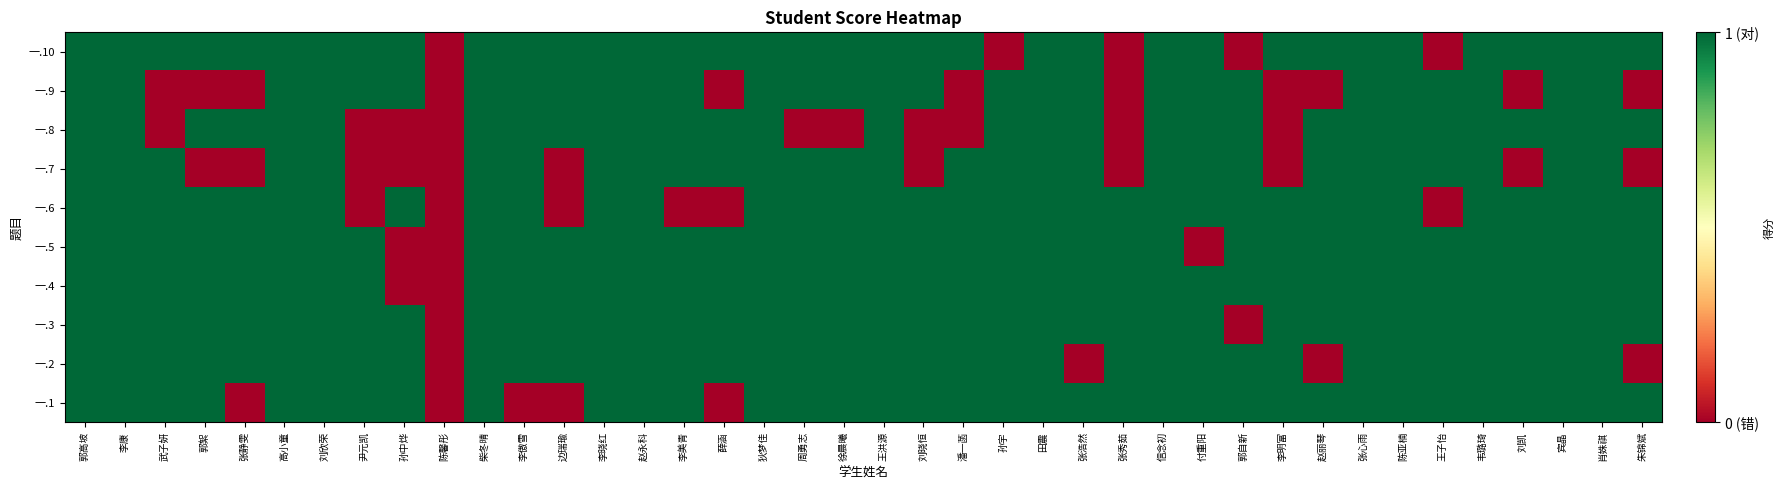

At how many categories does at least one series exceed 0?

39